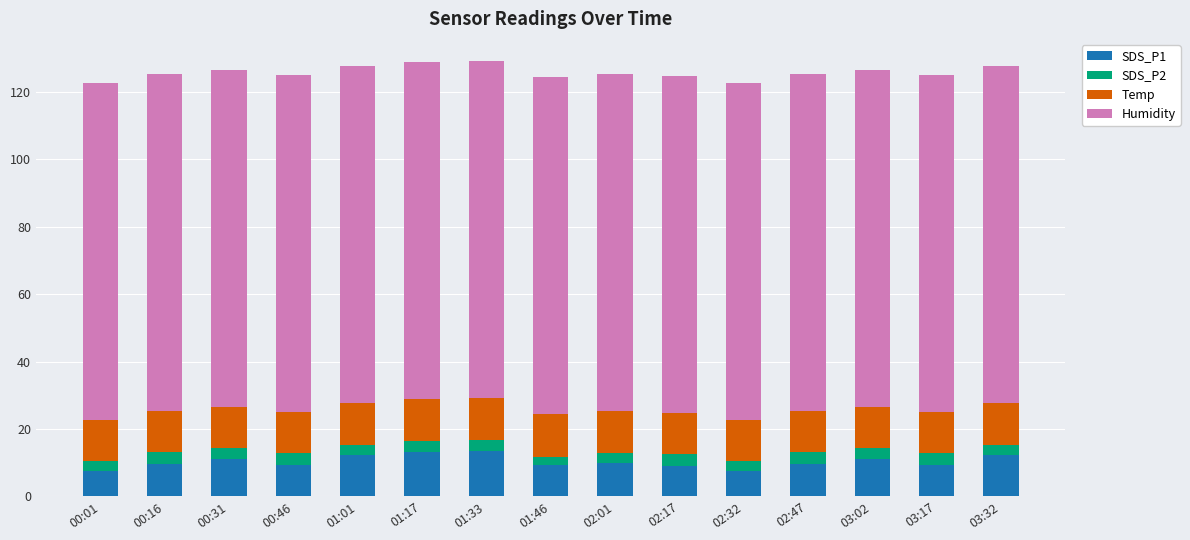

What is the total value across all series at 03:32?

127.7